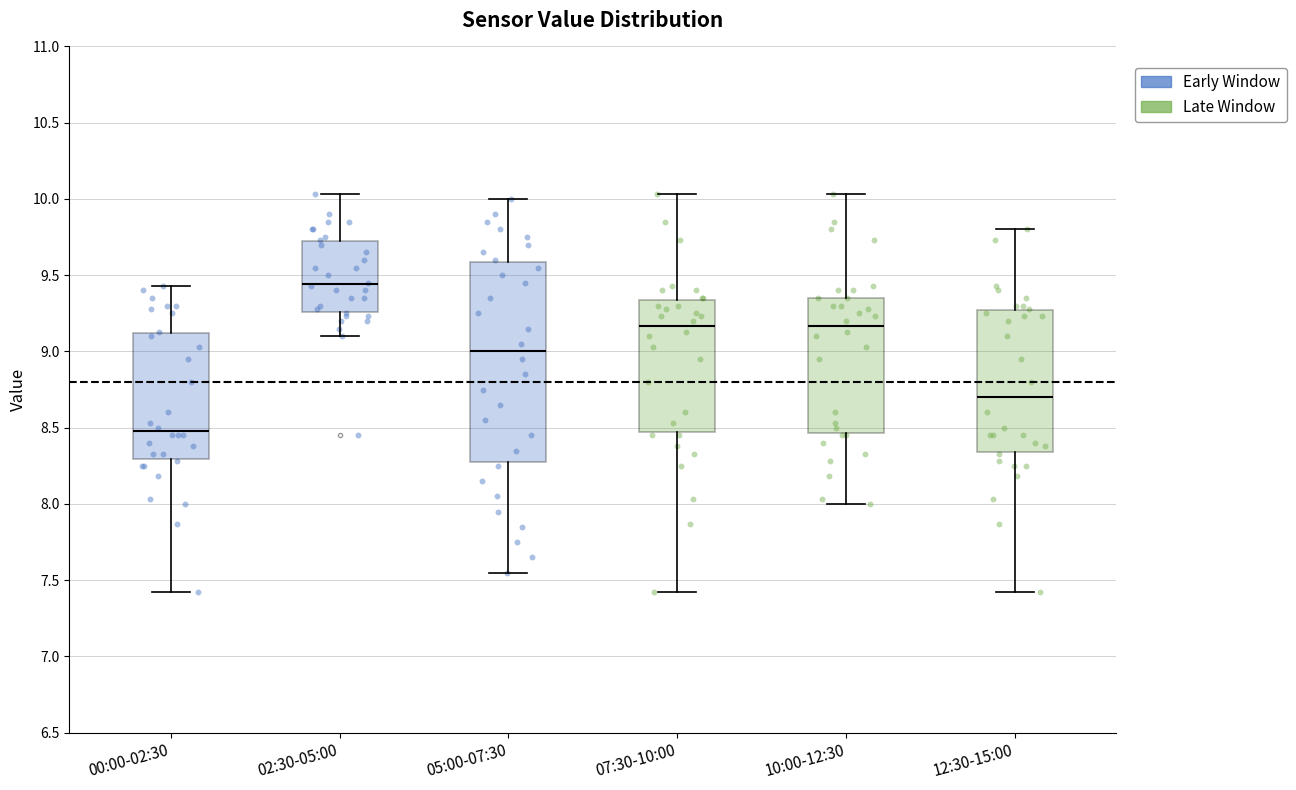

Which box's median line is the lowest?

00:00-02:30